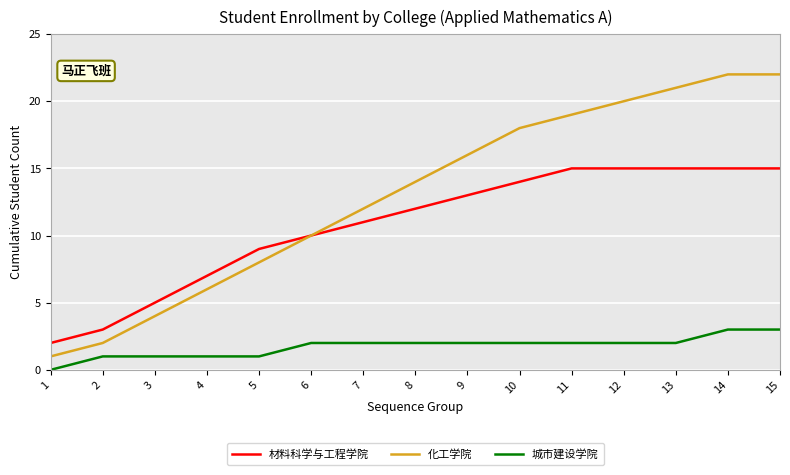

Is the value of 化工学院 at 4 greater than the value of 城市建设学院 at 9?

Yes